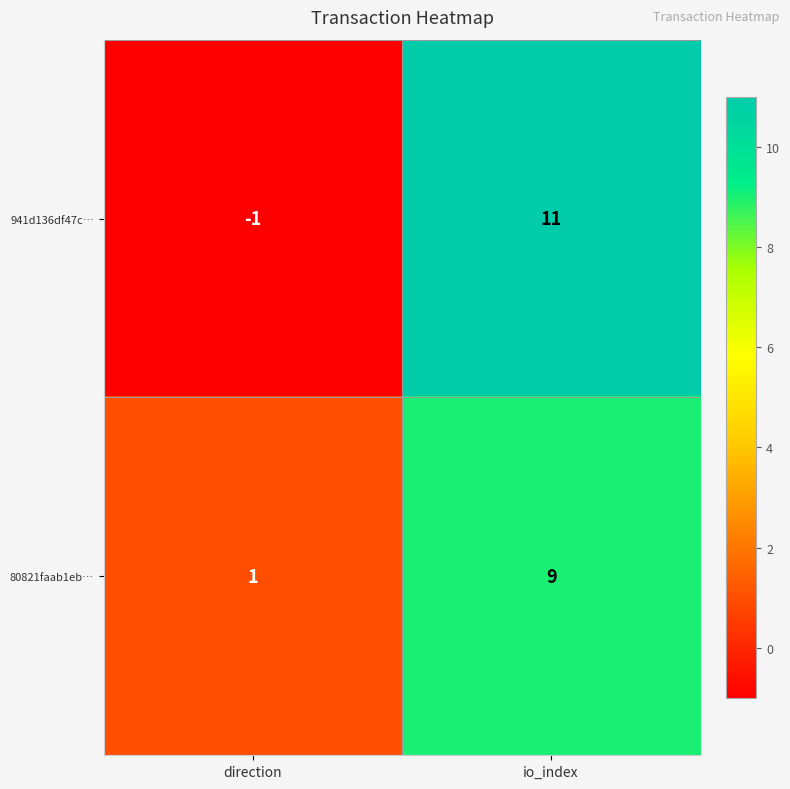

What value does the 941d136df47c… series have at io_index, to the nearest 5?

10